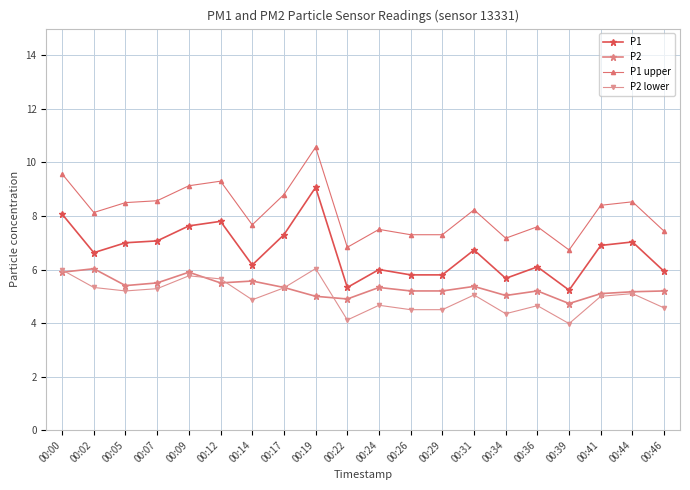

True or false: P1 upper and P2 cross at least once.

False